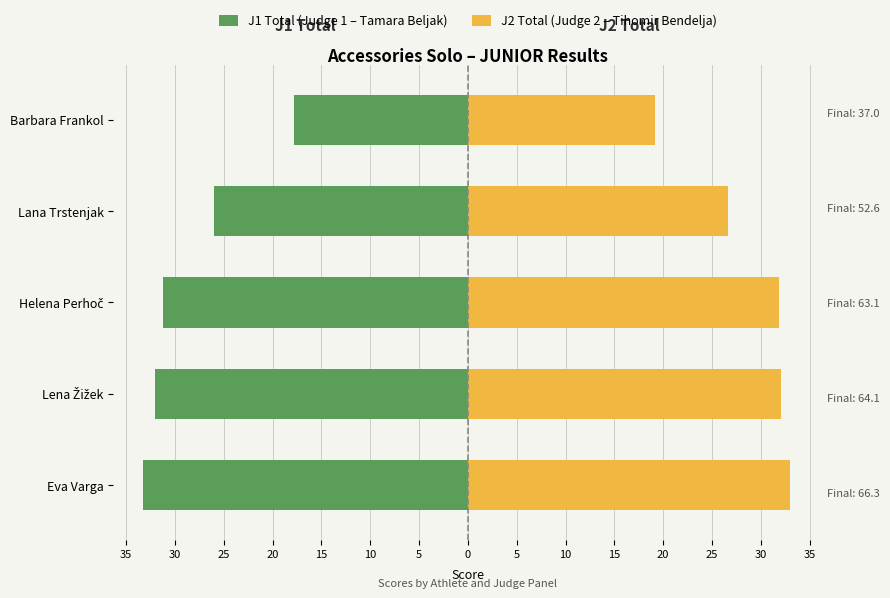

The J1 Total (Judge 1 – Tamara Beljak) series shows -26.5 at 15. True or false?

False